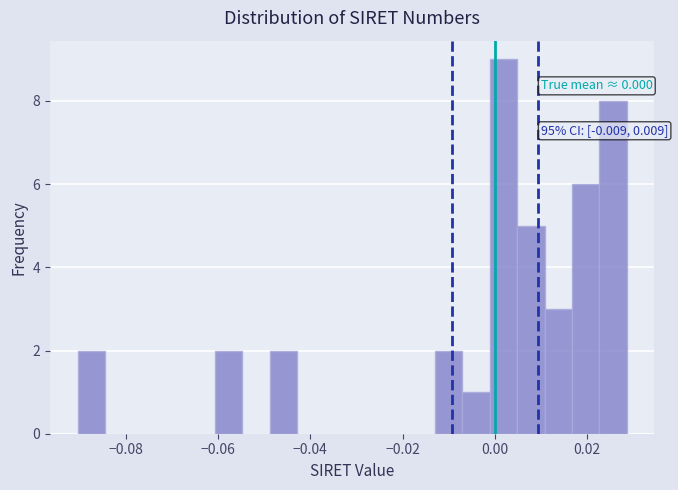

Around what value on the x-axis is the tallest bar? Give the approximate position of its centre, as read against the axis.

0.002